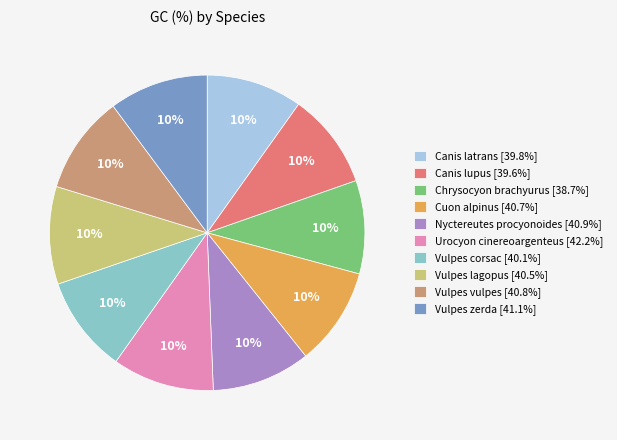

Do Canis latrans and Nyctereutes procyonoides together represent more than half of the pie?

No